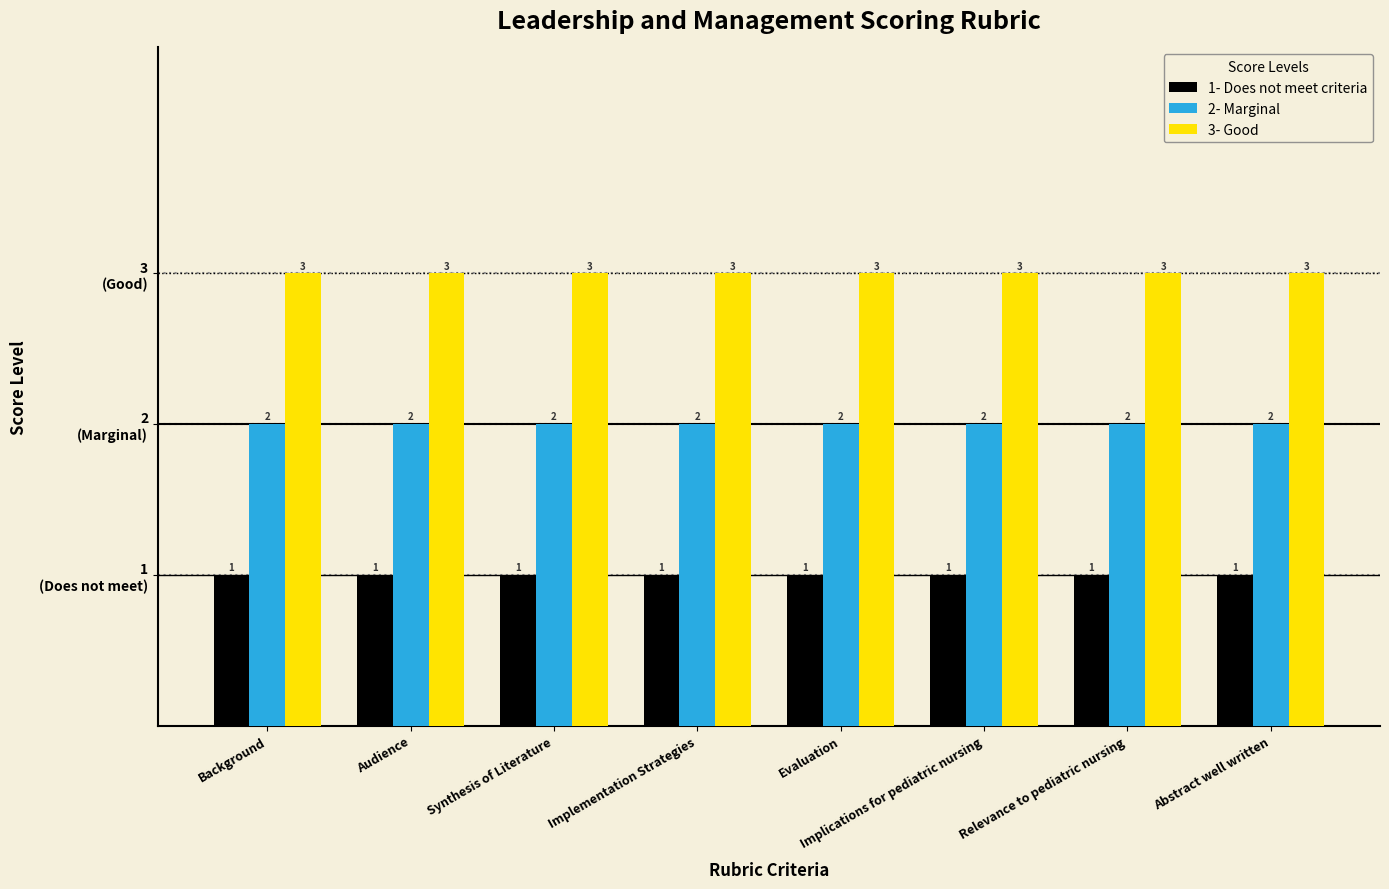

Are the bars horizontal?

No